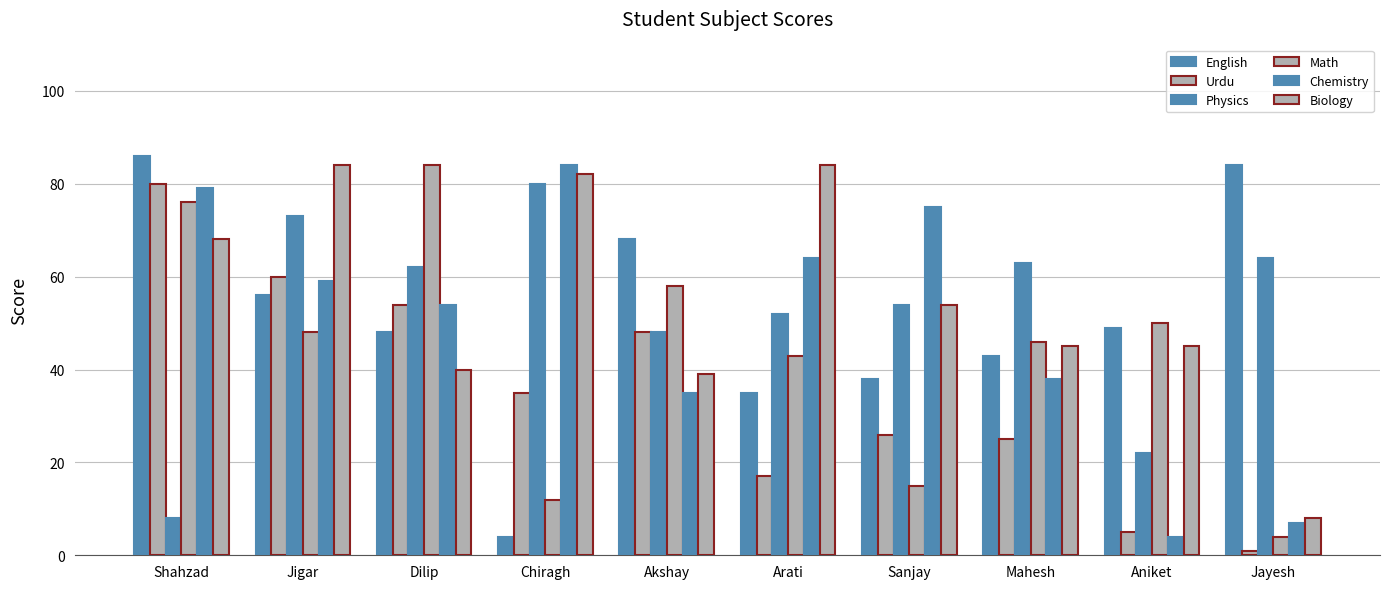

What is the label of the 3rd bar from the right?

Mahesh